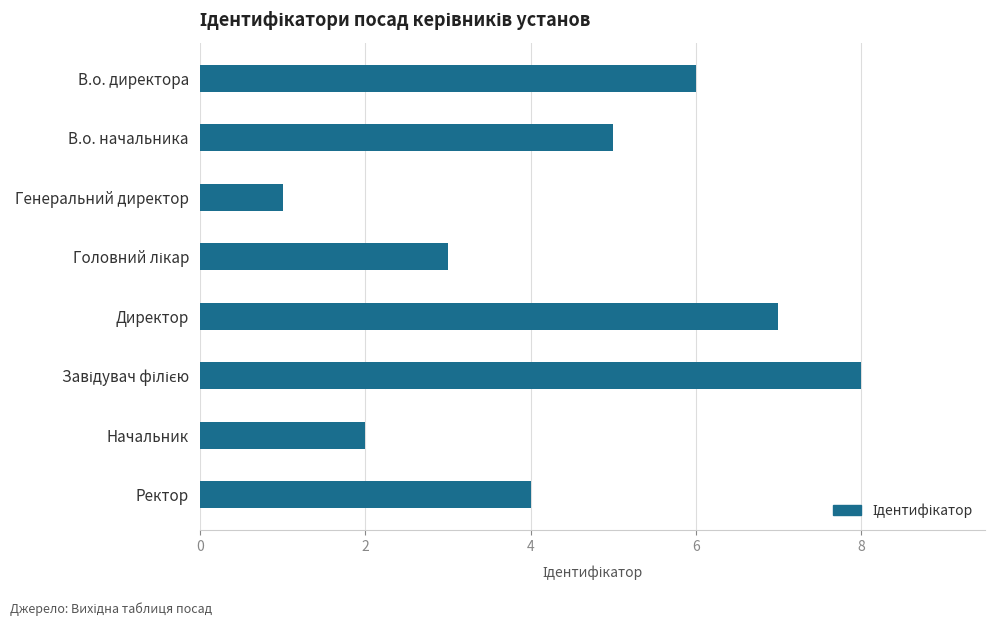

Reading bottom to top, what are all the values shown in this chart?

4	2	8	7	3	1	5	6